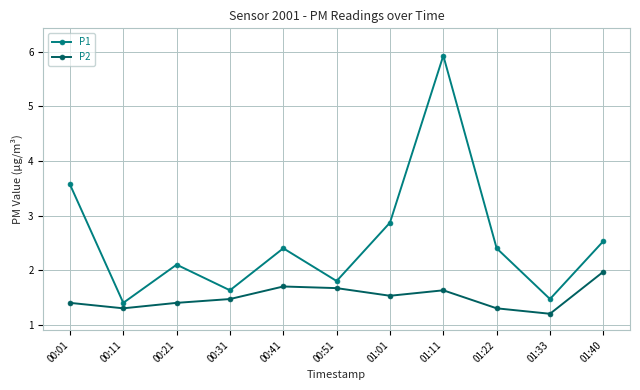

Between 00:01 and 01:33, which series saw the biggest shift?

P1